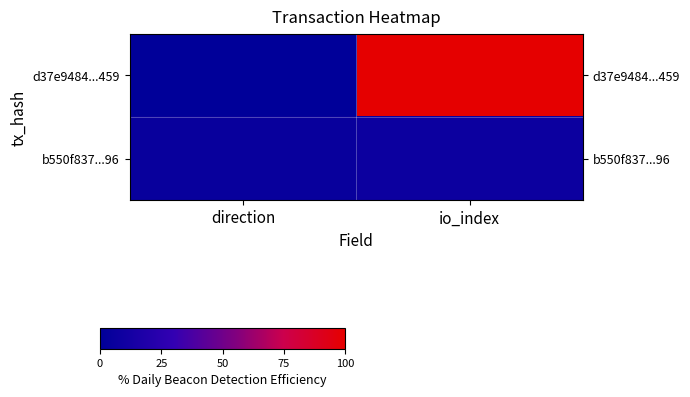

Which series changed the most between direction and io_index?

d37e9484...459